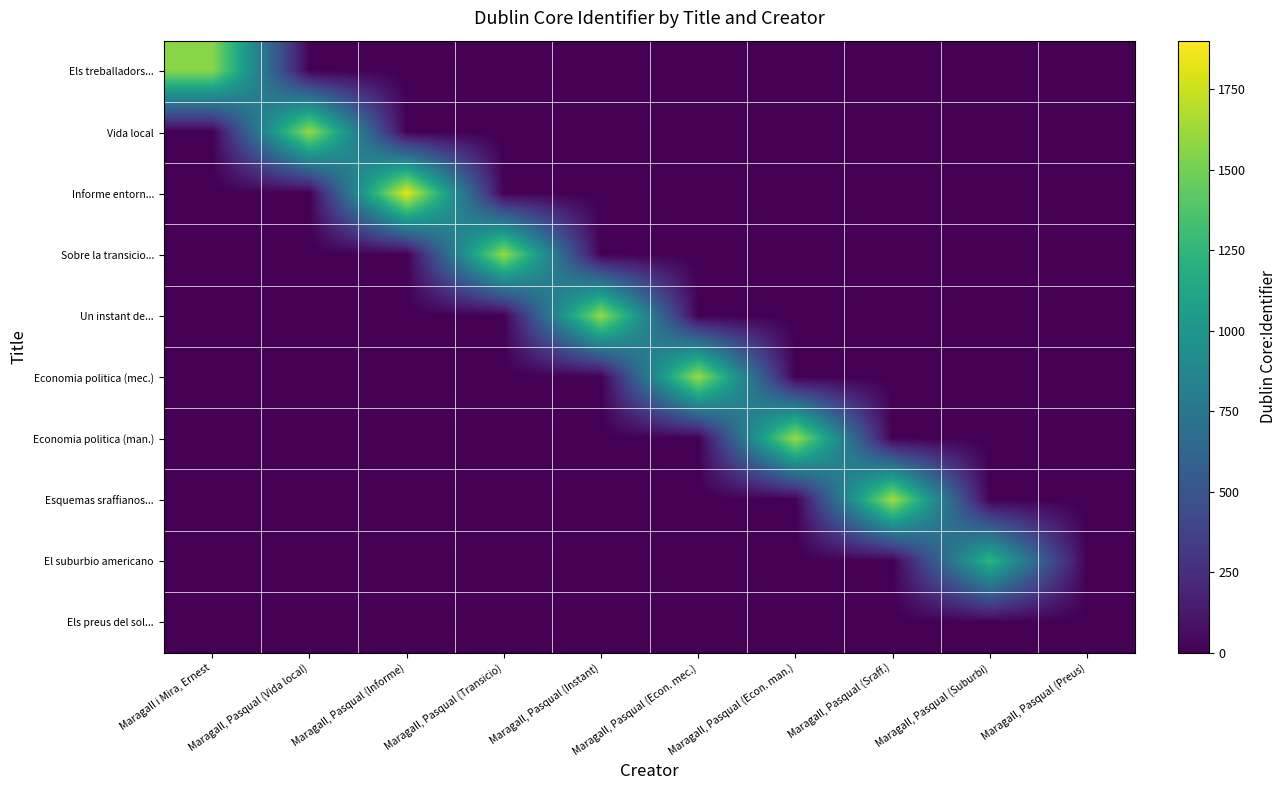

At how many categories does at least one series exceed 1300?

8